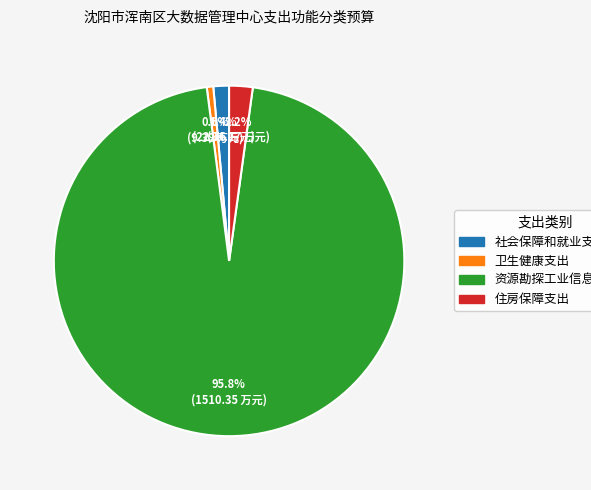

True or false: 住房保障支出 accounts for 2% of the total.

True